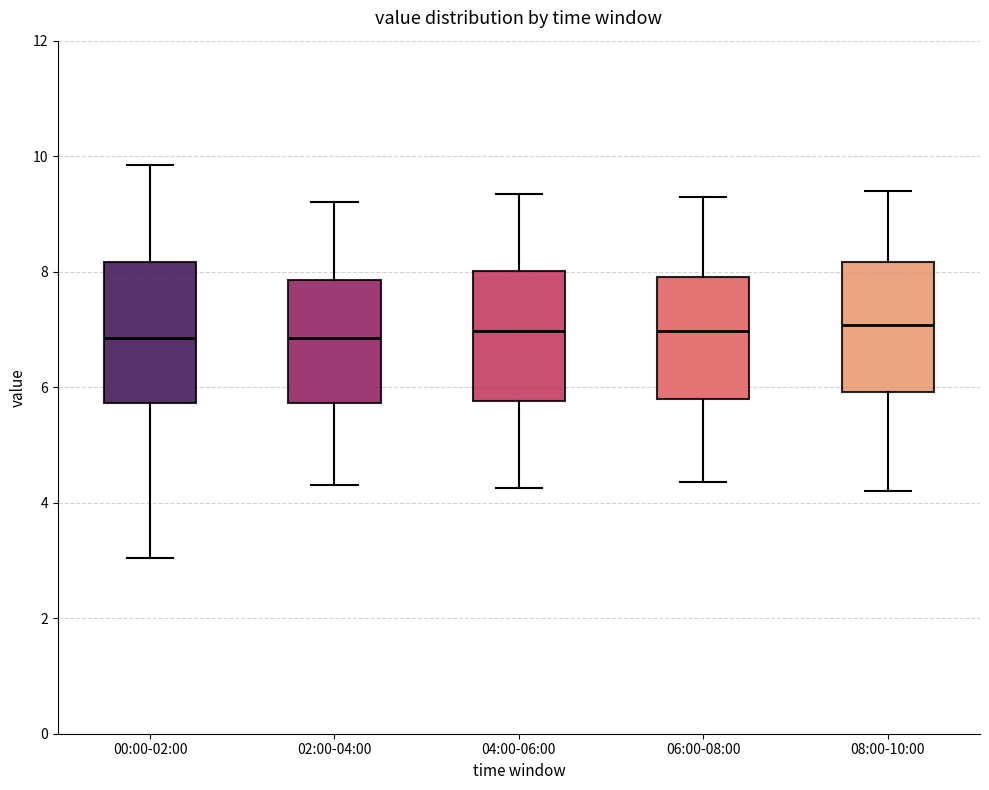

Reading left to right, transcribe this box plot: for each box, give where its median line is, the range the box spans, and where its two whiskers end, as read against the y-axis. The values are not printed on the chart, so give them approximately, as read against the axis.

00:00-02:00: median 6.8, box 5.8 to 8.2, whiskers 3.0 to 9.8
02:00-04:00: median 6.8, box 5.8 to 7.8, whiskers 4.4 to 9.2
04:00-06:00: median 7.0, box 5.8 to 8.0, whiskers 4.2 to 9.4
06:00-08:00: median 7.0, box 5.8 to 8.0, whiskers 4.4 to 9.4
08:00-10:00: median 7.0, box 6.0 to 8.2, whiskers 4.2 to 9.4